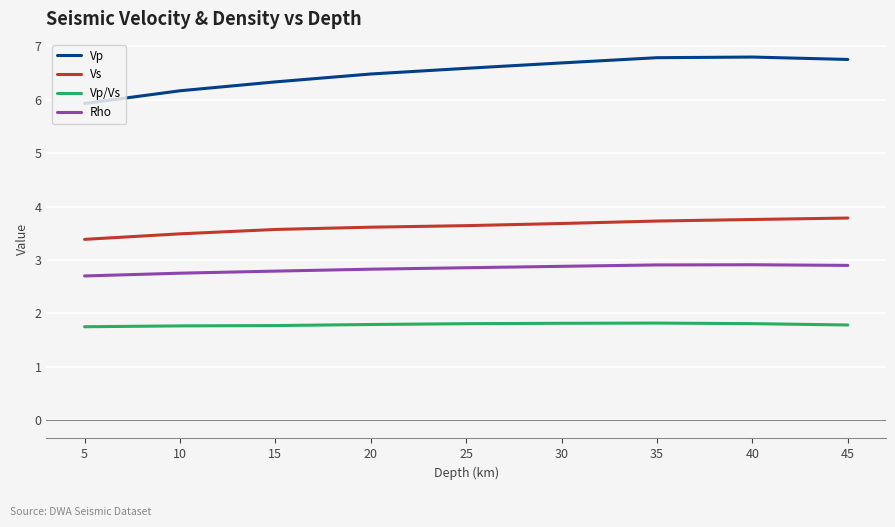

Rank the series by their average value, from highest to lowest.

Vp, Vs, Rho, Vp/Vs